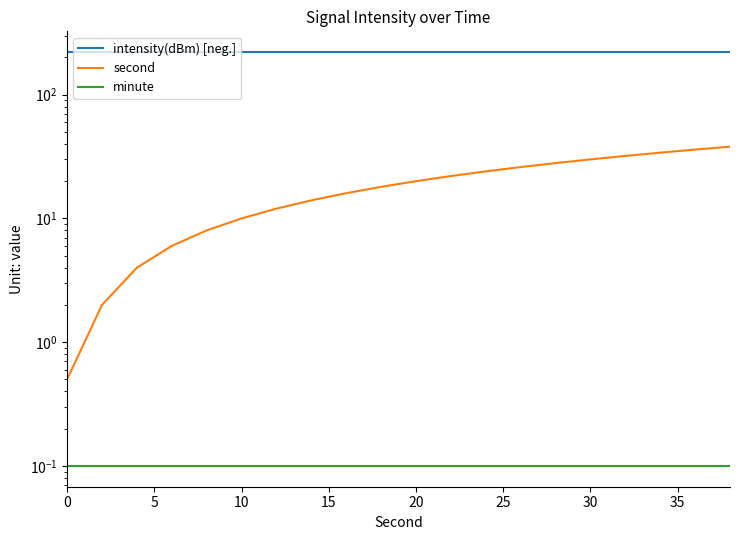

How many lines are shown in the chart?

3